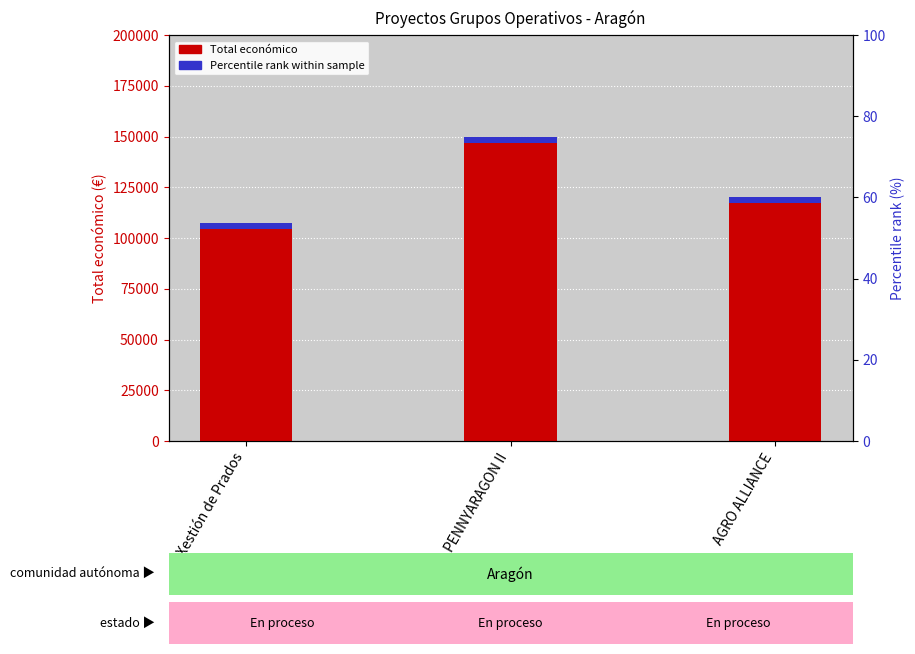

What position from the right is Xestión de Prados?

3